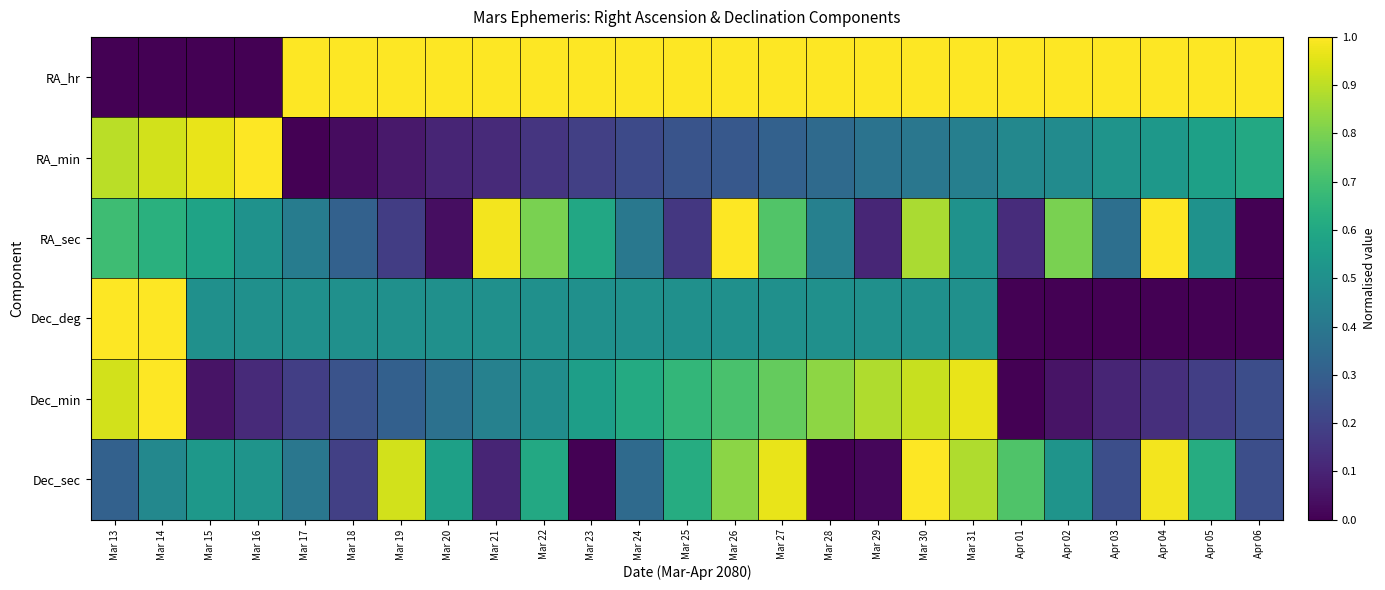

Between Mar 17 and Apr 05, which is larger?

Mar 17